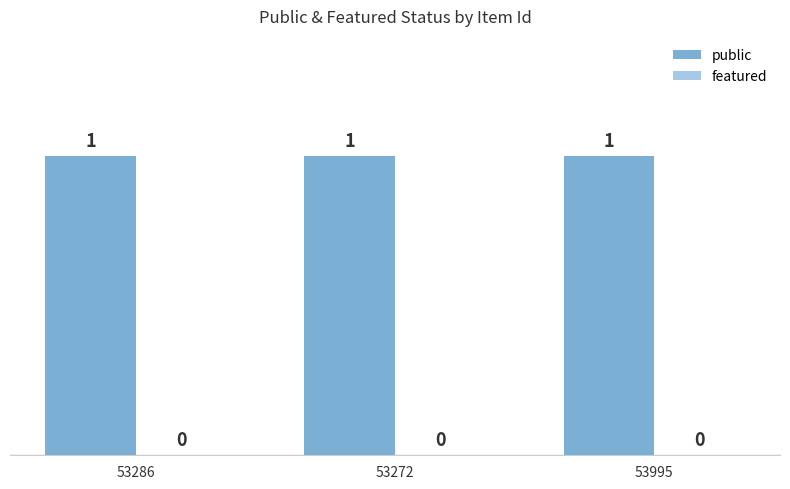

Reading left to right, what are all the values shown in this chart?

public: 1	1	1
featured: 0	0	0